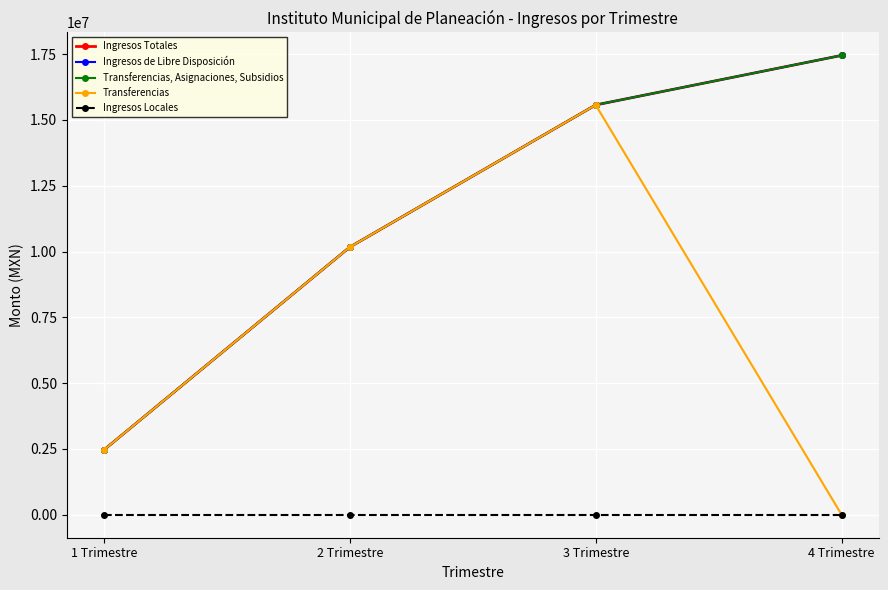

What is the difference between the highest and lowest values at 3 Trimestre?

15567607.4